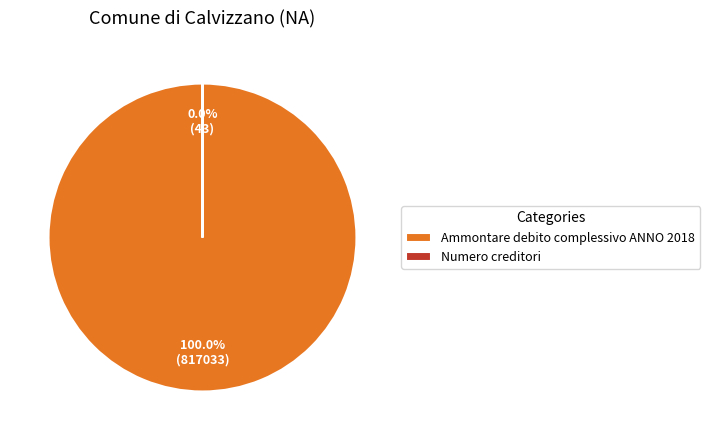

How many slices are in this pie chart?

2